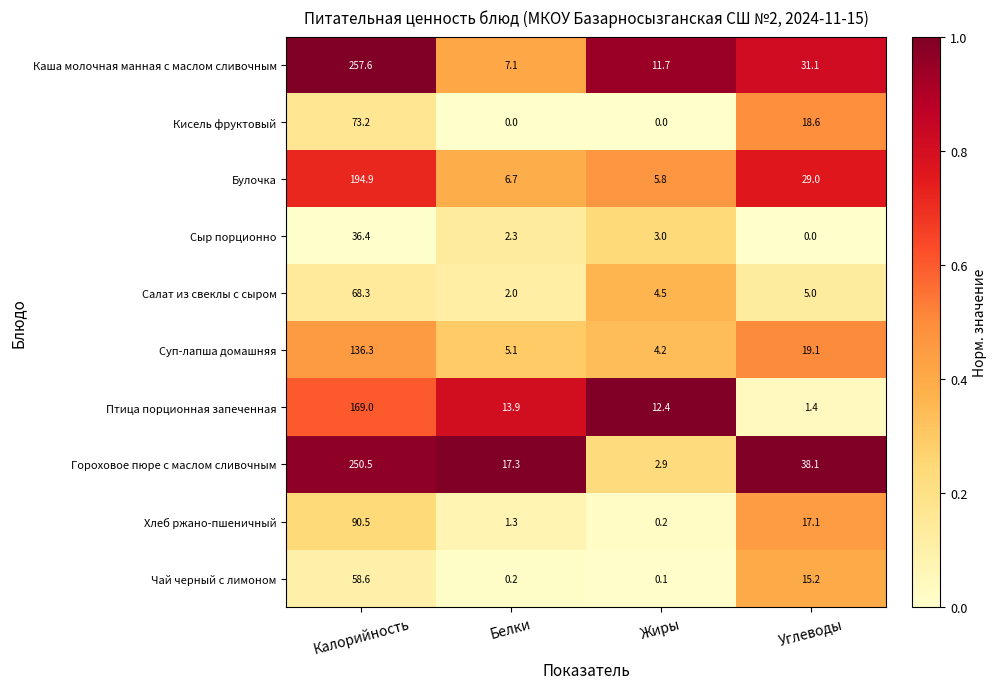

Which category has the highest value across all series?

Калорийность